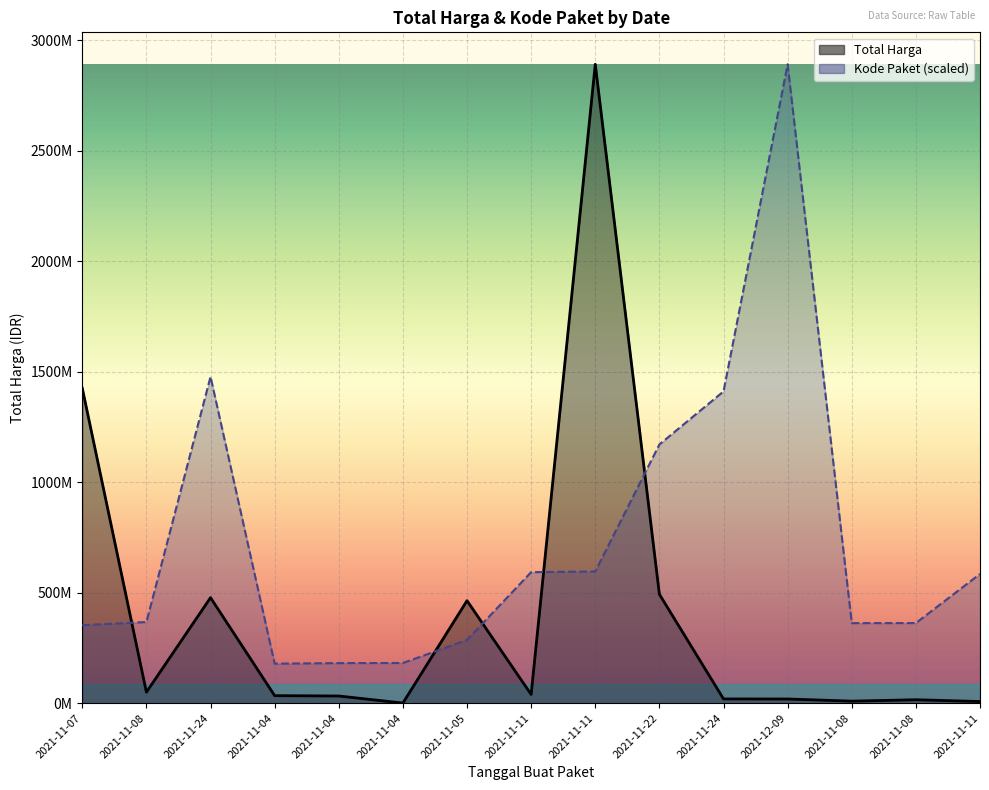

What is the label of the 5th point from the right?

2021-11-24